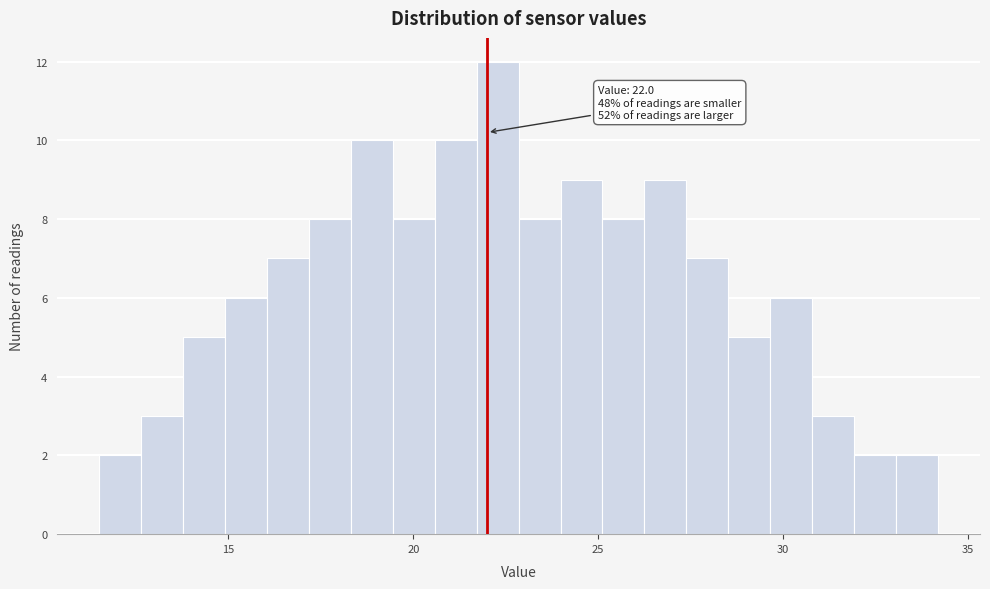

Read against the x-axis, roughly where is the centre of the tallest bar?

22.5